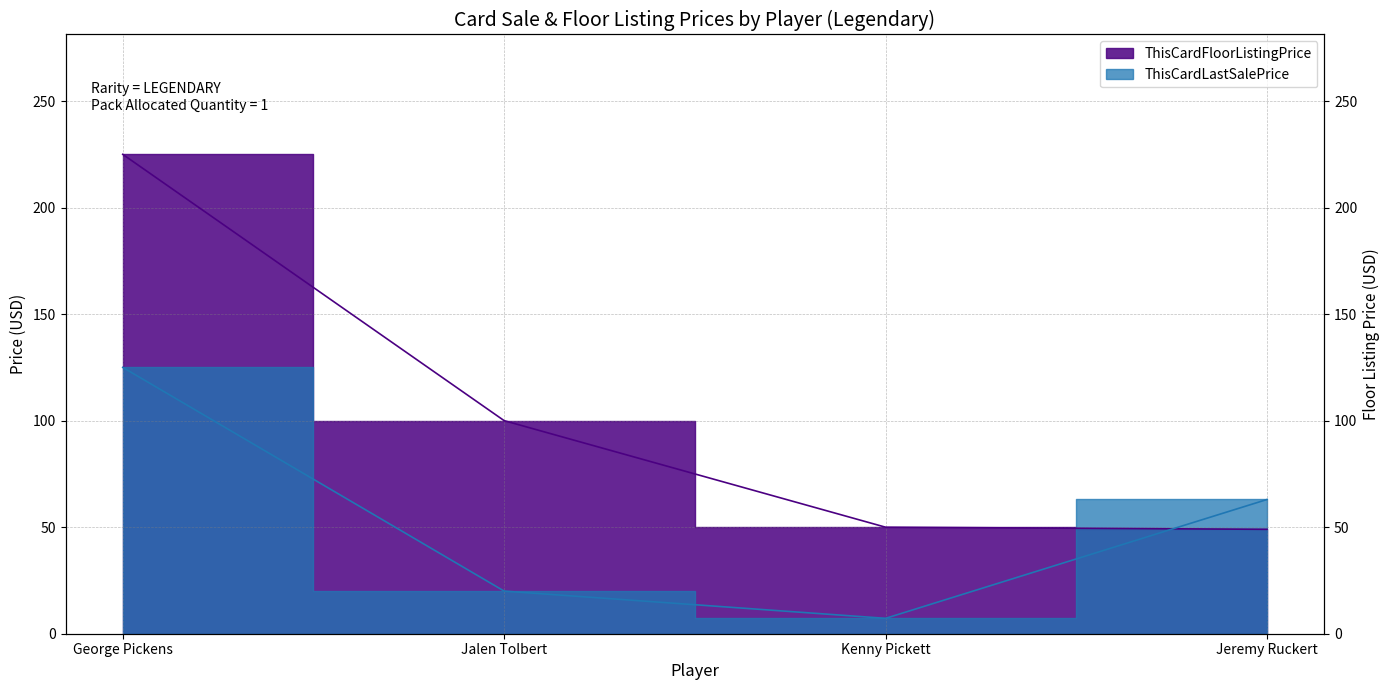

Which series ends up on top after the final intersection of ThisCardLastSalePrice and ThisCardFloorListingPrice?

ThisCardLastSalePrice